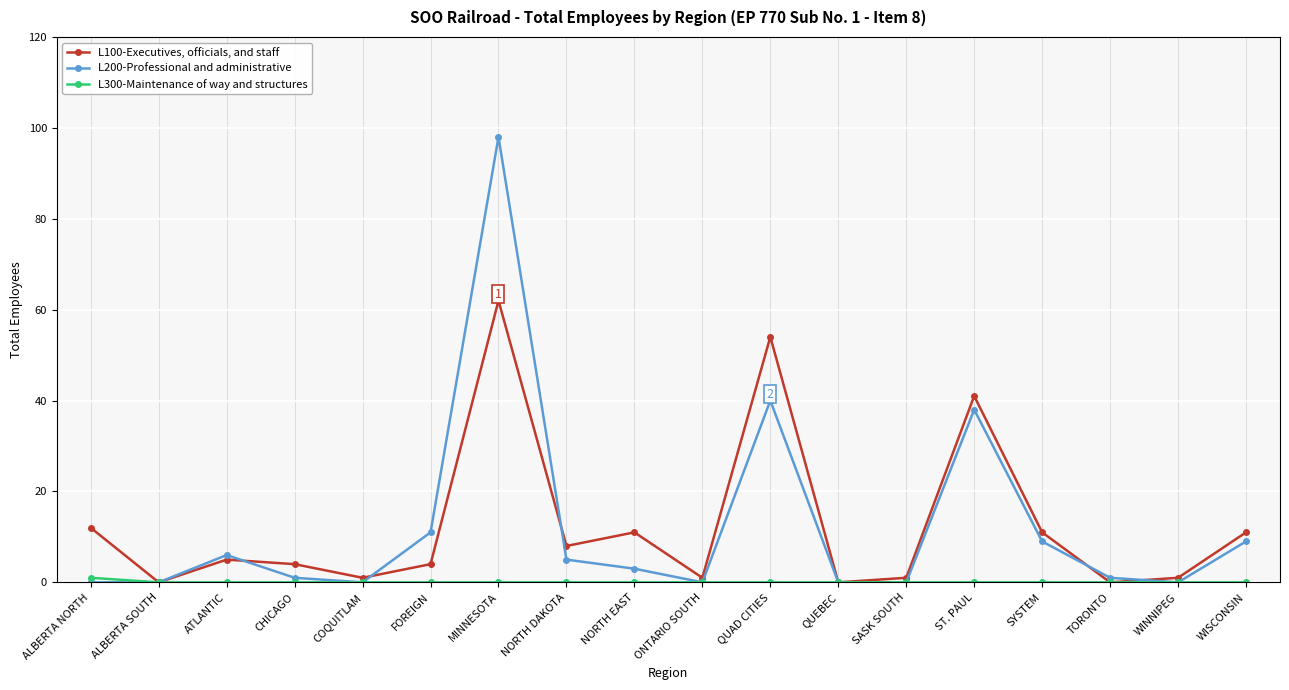

In L200-Professional and administrative, how many points are higher than both neighbors (excluding endpoints)?

4